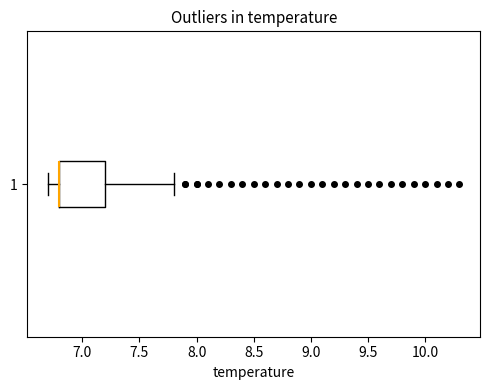

Where is the left edge of the box at y = 1 on the x-axis? The values are not printed on the chart, so give them approximately, as read against the axis.

6.8